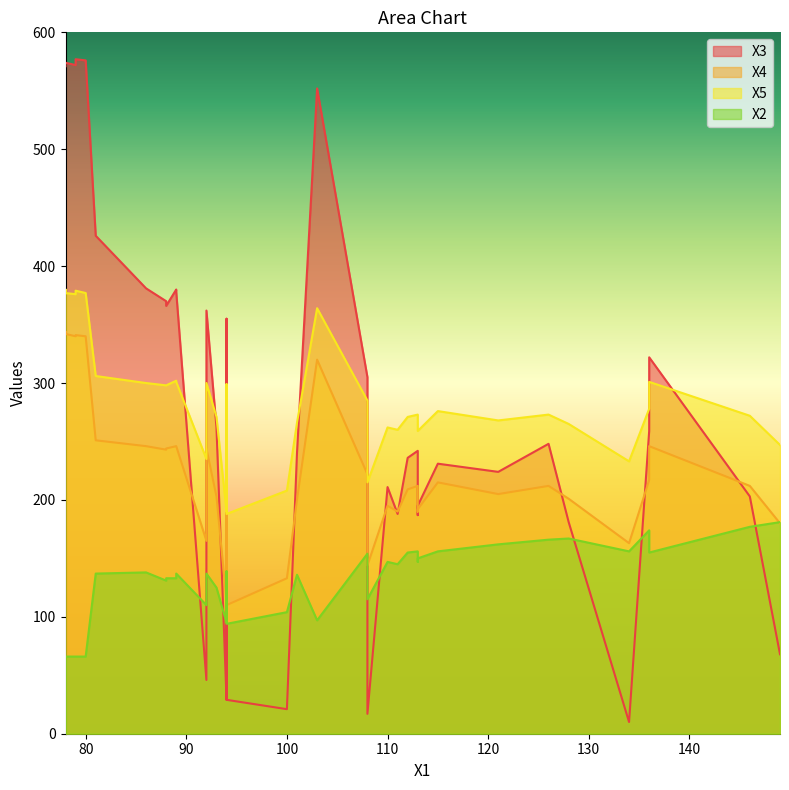

What is the difference between the highest and lowest values at 1?

112